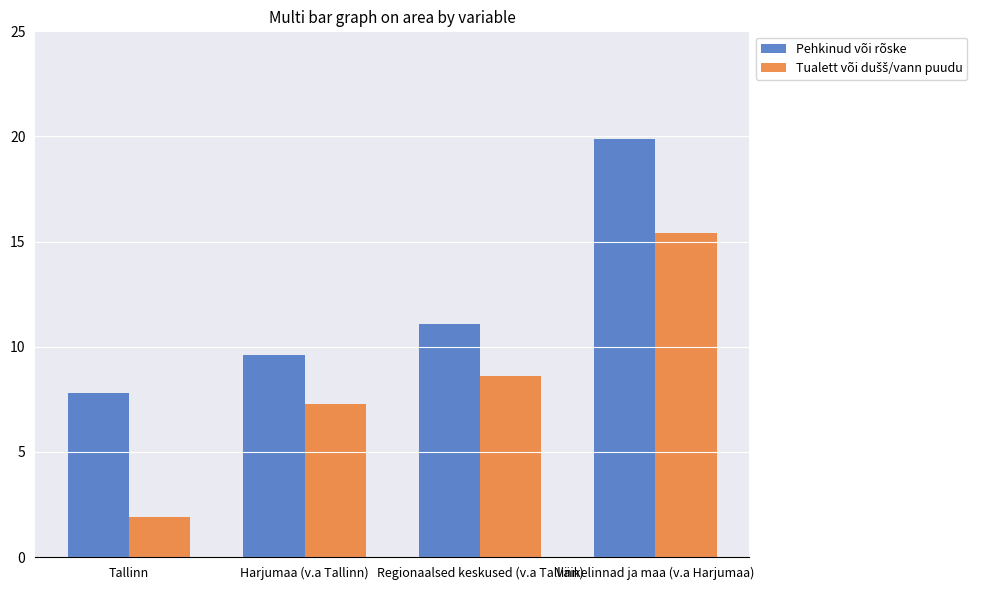

The value of Pehkinud või rõske at Tallinn is 2.6. True or false?

False